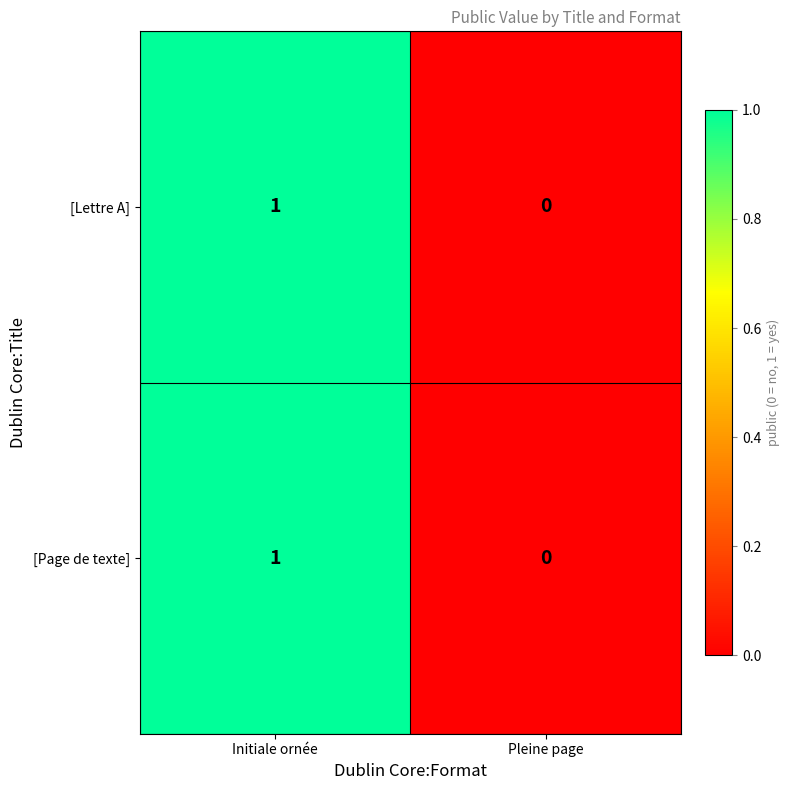

At which label is [Page de texte] closest to 0?

Pleine page